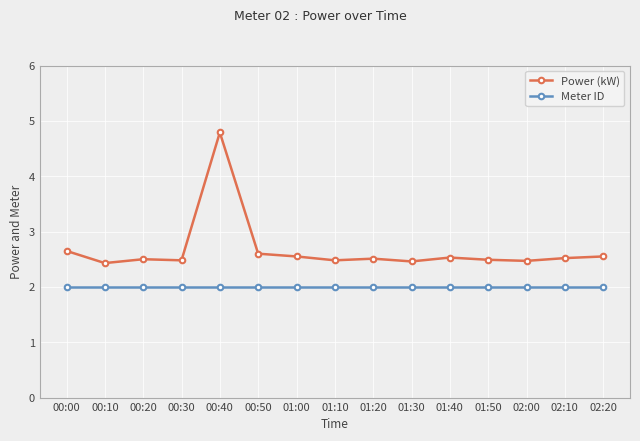

How many lines are shown in the chart?

2